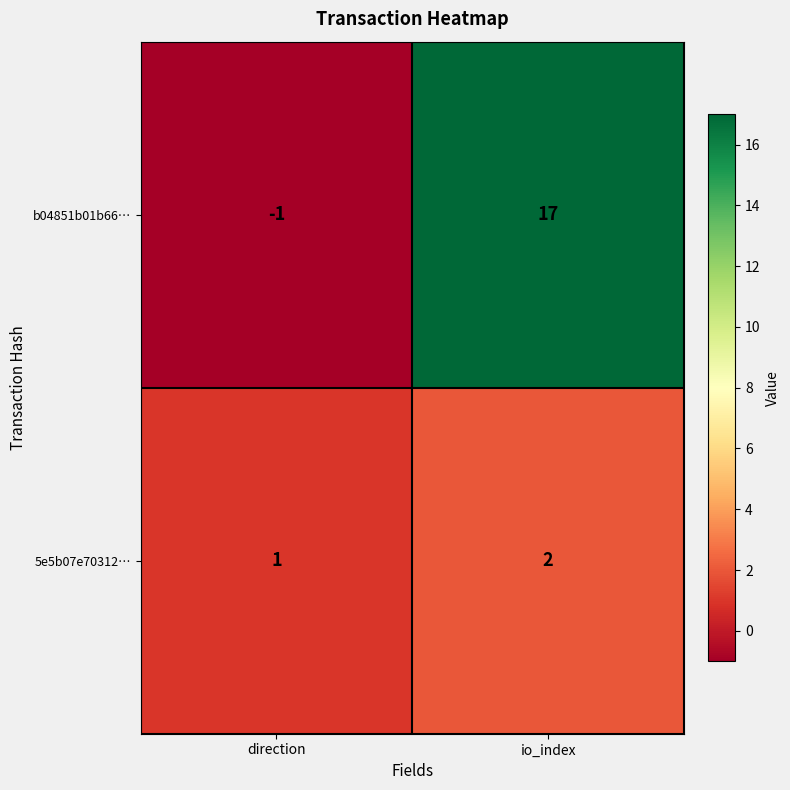

List the series in order of their peak value, highest first.

b04851b01b66…, 5e5b07e70312…